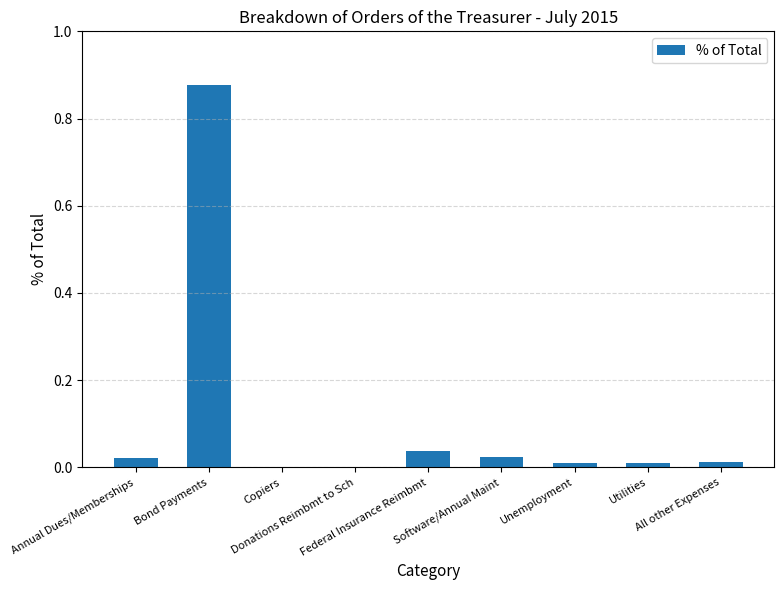

How many categories are shown in the chart?

9